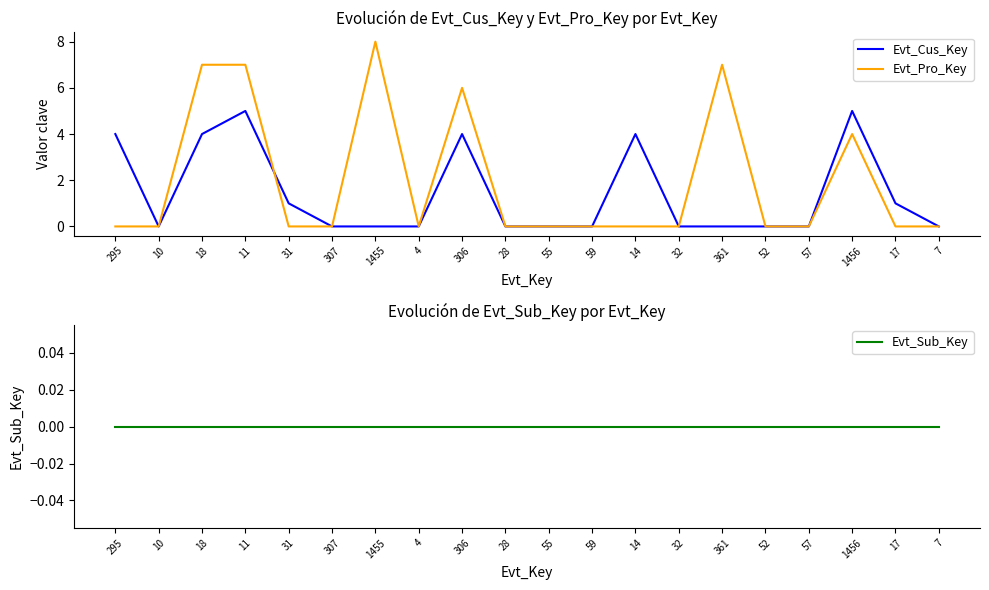

At which category does the chart reach its peak across all series?

1455